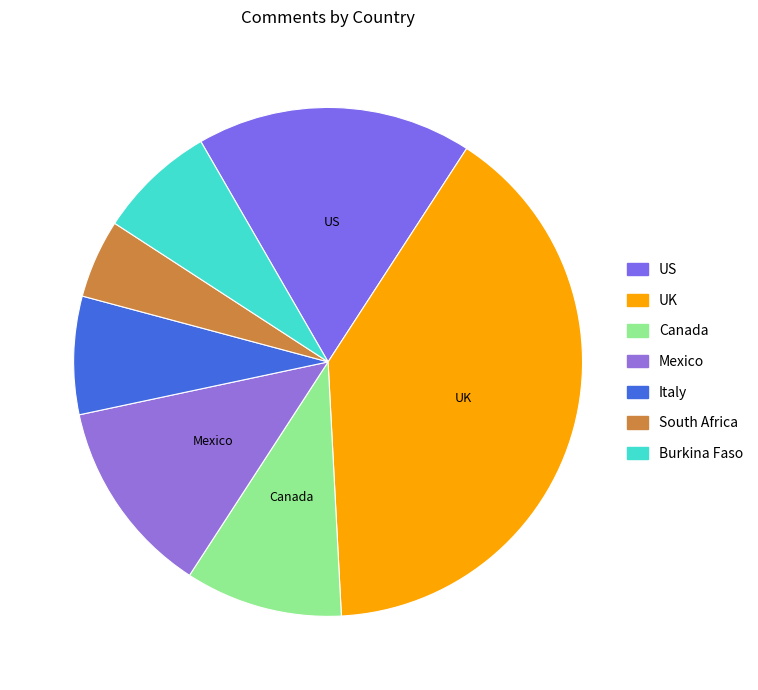

To the nearest percent, what is the average slice percentage?

14%